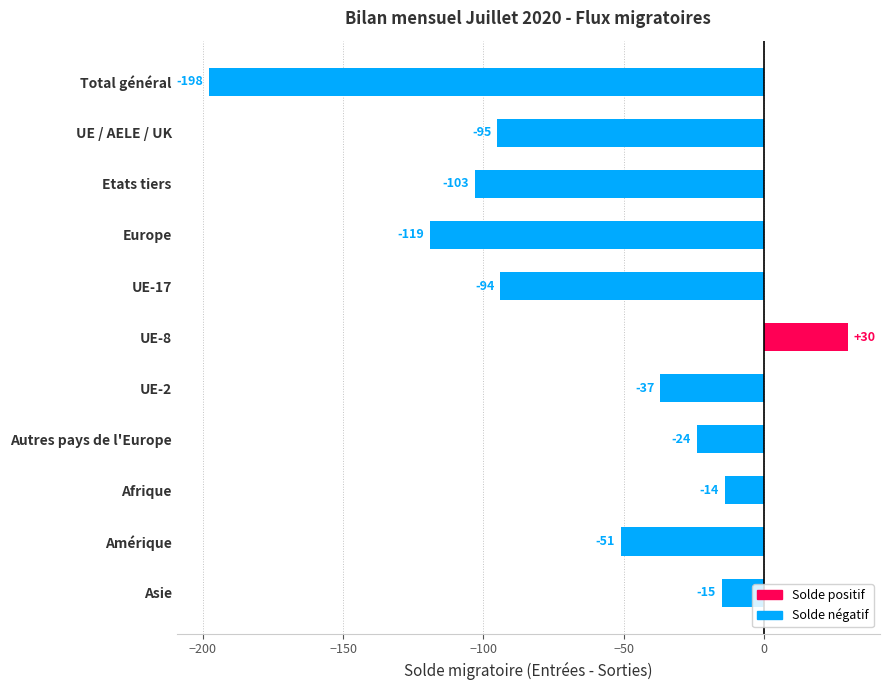

Is it true that the value at Europe is -194?

False